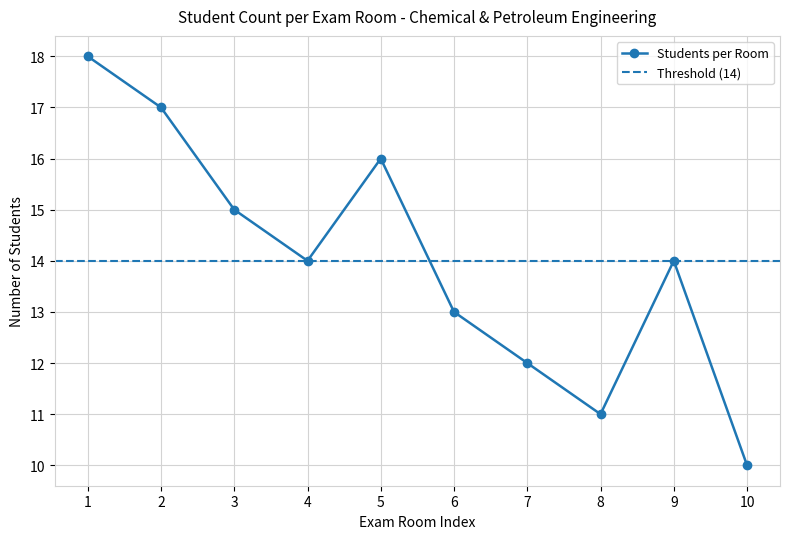

Does the chart display data point markers on the line(s)?

Yes